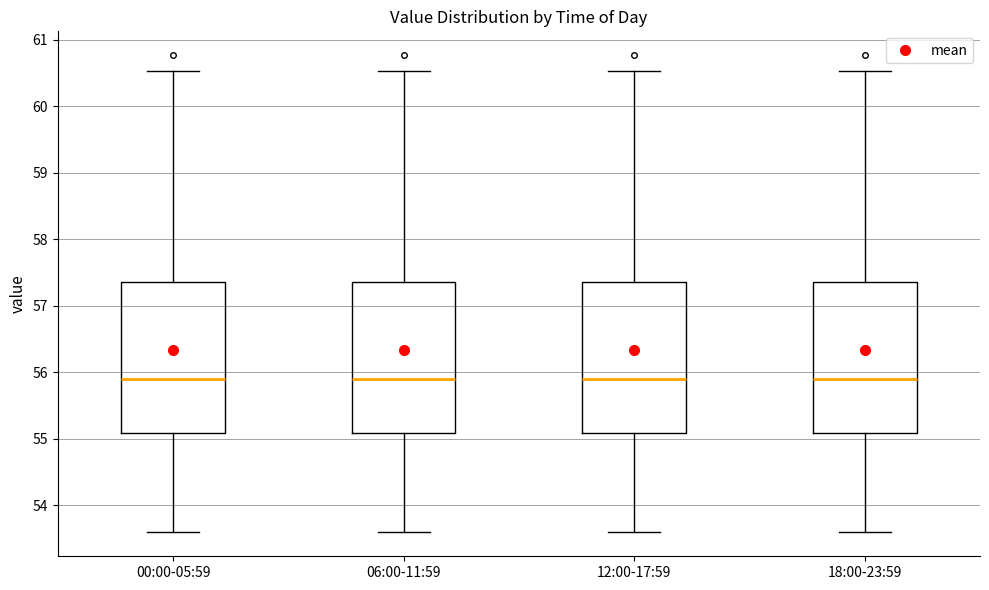

Reading left to right, read every box against the y-axis: the position of its median line, the range the box covers, and the ends of its whiskers. The values are not printed on the chart, so give them approximately, as read against the axis.

00:00-05:59: median 55.9, box 55.1 to 57.4, whiskers 53.6 to 60.5
06:00-11:59: median 55.9, box 55.1 to 57.4, whiskers 53.6 to 60.5
12:00-17:59: median 55.9, box 55.1 to 57.4, whiskers 53.6 to 60.5
18:00-23:59: median 55.9, box 55.1 to 57.4, whiskers 53.6 to 60.5